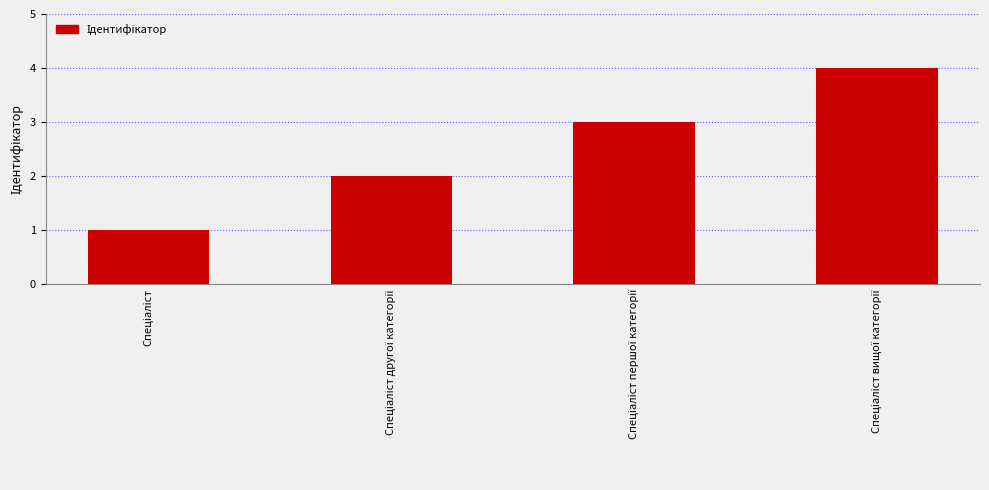

What is the greatest value displayed?

4